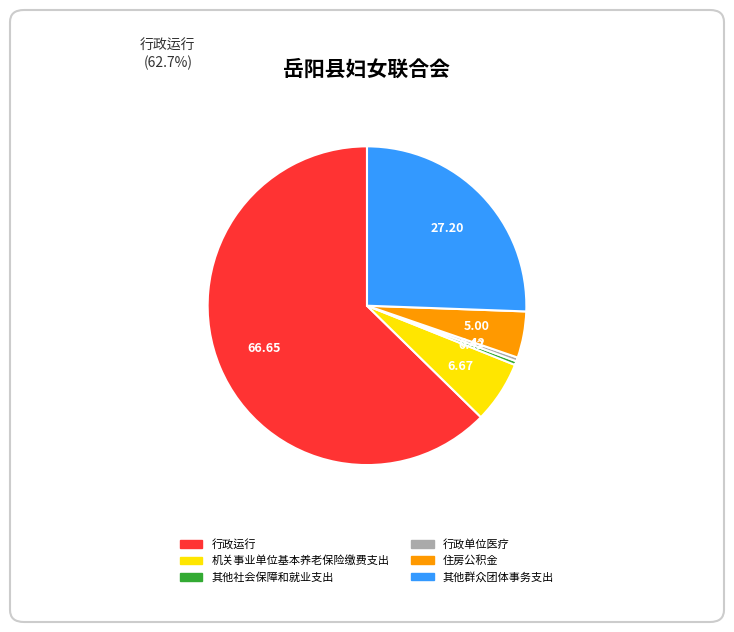

Which slice represents more than half of the pie?

行政运行